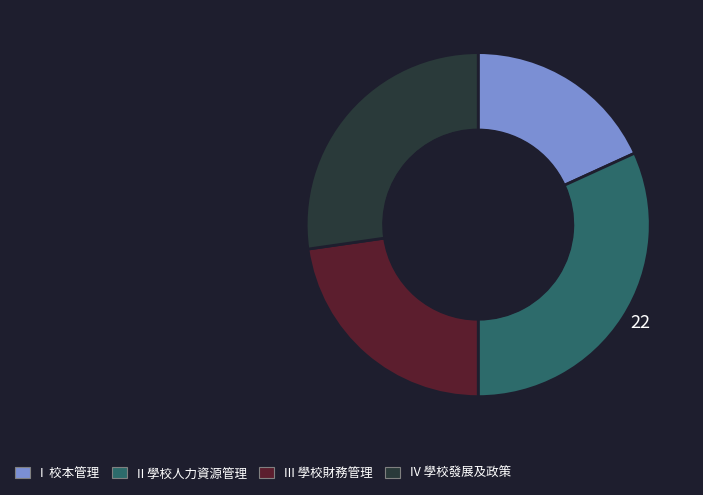

Which has a higher value, IV 學校發展及政策 or I 校本管理?

IV 學校發展及政策